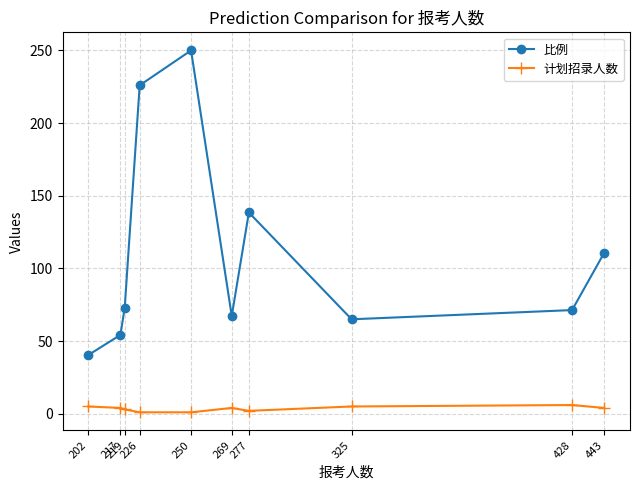

Is it true that 比例 equals 54.2 at 217?

True